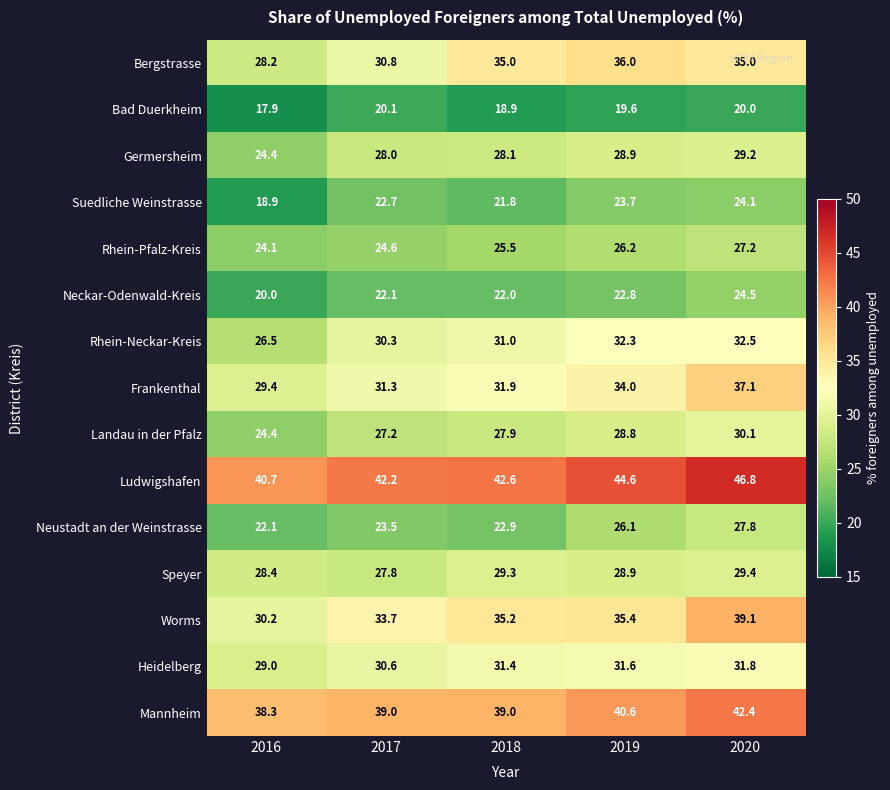

Read the Rhein-Neckar-Kreis value at 2018.

31.0